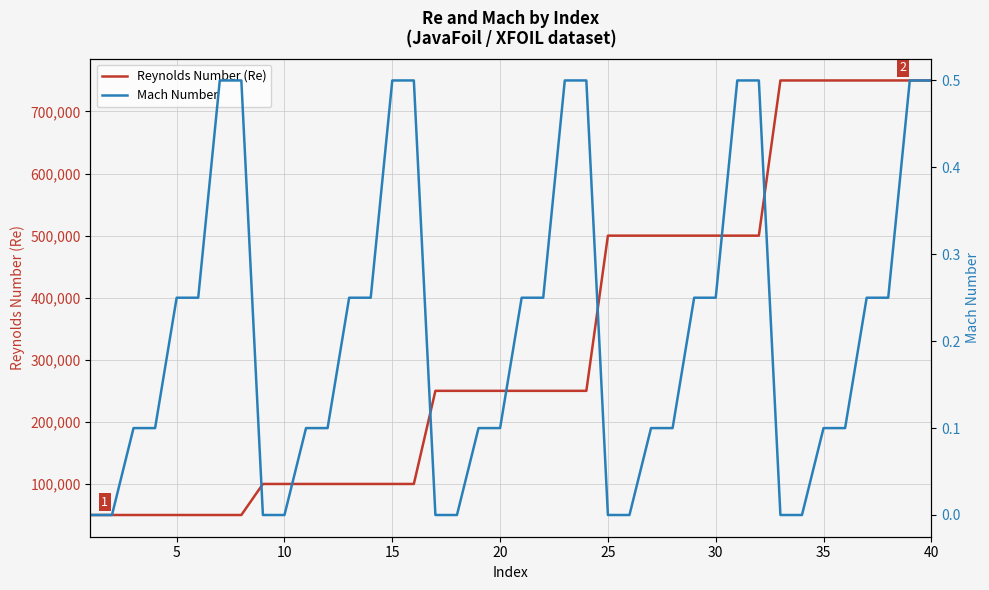

Reading left to right, what are all the values shown in this chart?

Reynolds Number (Re): 50000.0	50000.0	50000.0	50000.0	50000.0	50000.0	50000.0	50000.0	100000.0	100000.0	100000.0	100000.0	100000.0	100000.0	100000.0	100000.0	250000.0	250000.0	250000.0	250000.0	250000.0	250000.0	250000.0	250000.0	500000.0	500000.0	500000.0	500000.0	500000.0	500000.0	500000.0	500000.0	750000.0	750000.0	750000.0	750000.0	750000.0	750000.0	750000.0	750000.0
Mach Number: 0.0	0.0	0.1	0.1	0.2	0.2	0.5	0.5	0.0	0.0	0.1	0.1	0.2	0.2	0.5	0.5	0.0	0.0	0.1	0.1	0.2	0.2	0.5	0.5	0.0	0.0	0.1	0.1	0.2	0.2	0.5	0.5	0.0	0.0	0.1	0.1	0.2	0.2	0.5	0.5